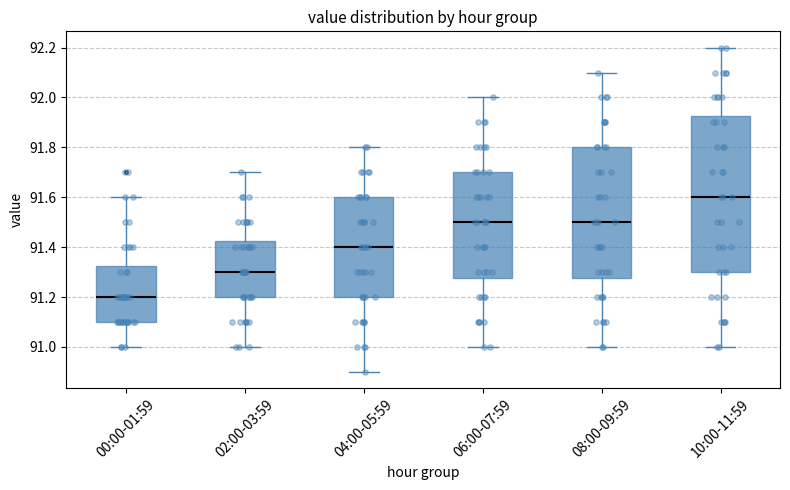

Where does the lower whisker of the box for 06:00-07:59 end on the y-axis? The values are not printed on the chart, so give them approximately, as read against the axis.

91.00